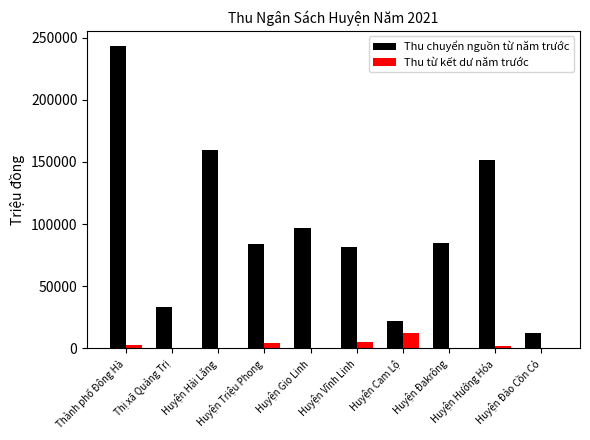

What is the maximum value for Thu từ kết dư năm trước?

12721.7